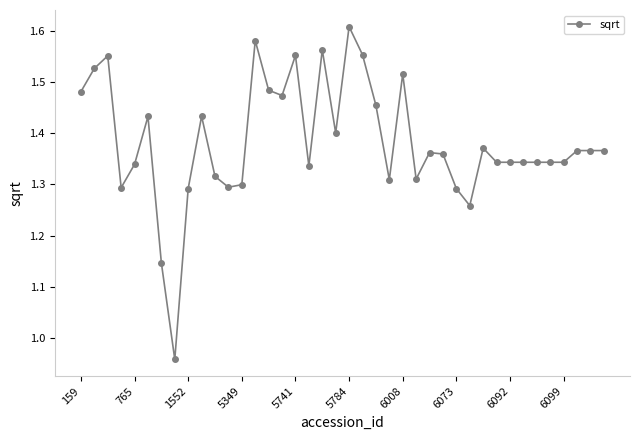

What is the difference between the second highest and second lowest values?

0.4